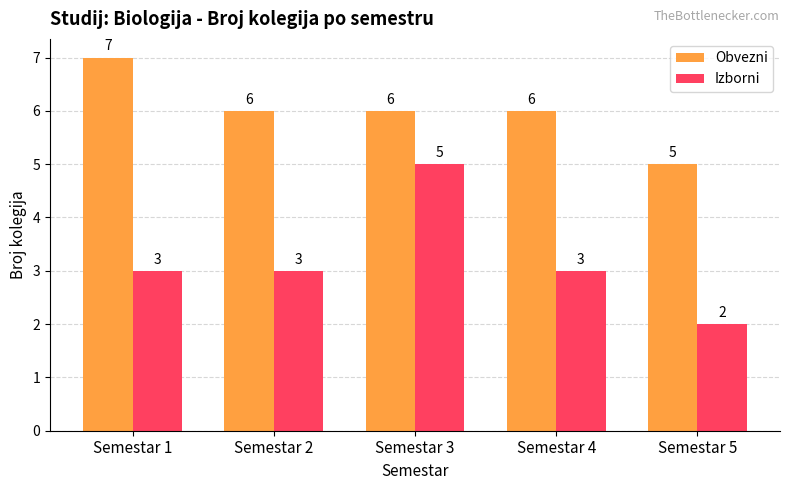

What are all the series names shown in the legend?

Obvezni, Izborni